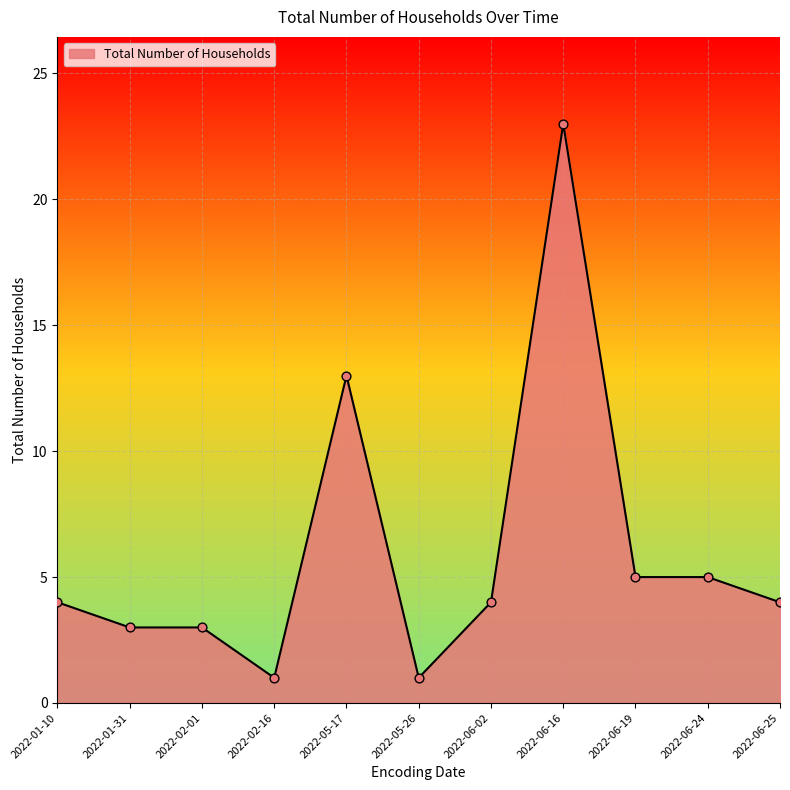

What is the change in value from 2022-05-17 to 2022-06-25?

-9